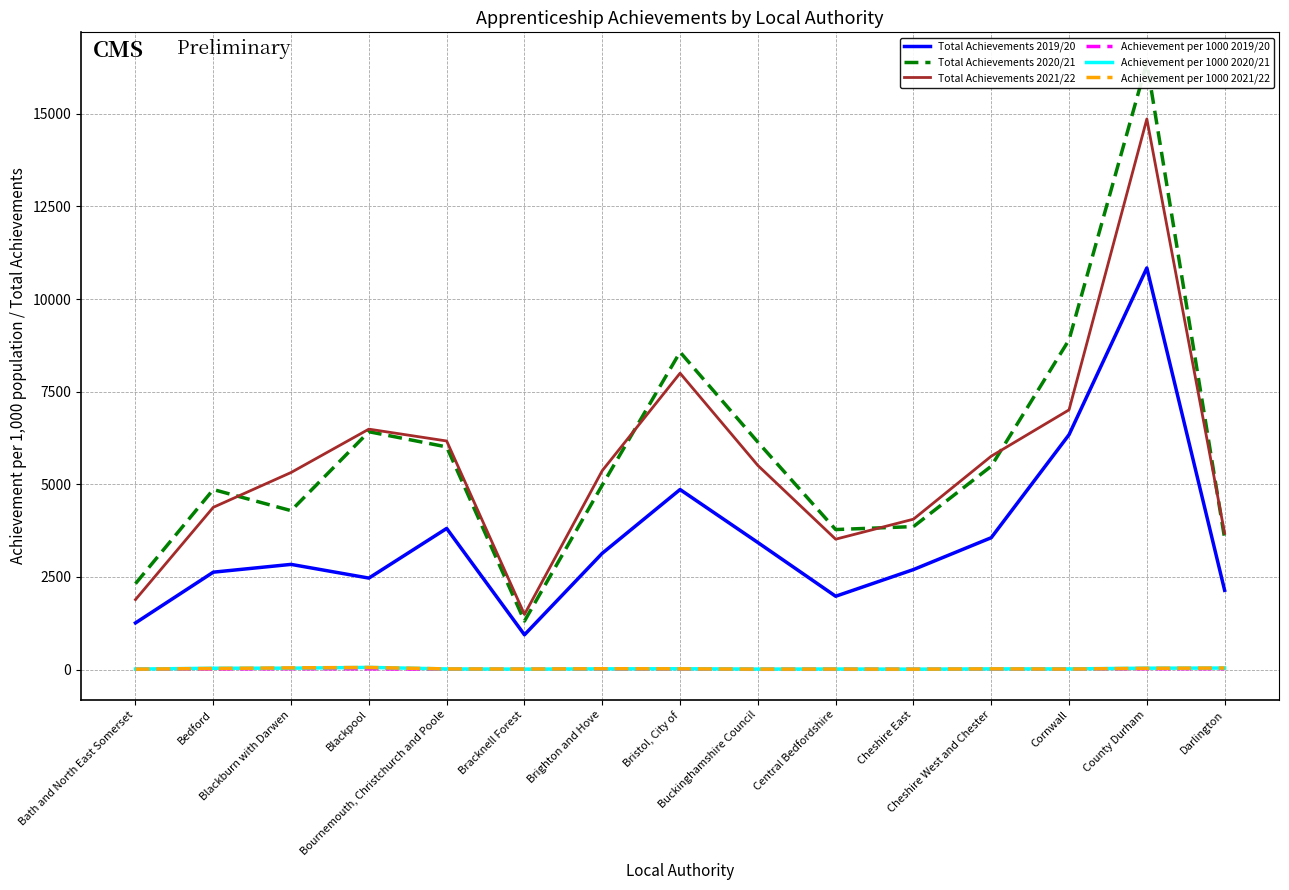

The Total Achievements 2020/21 series shows 3298.0 at Cornwall. True or false?

False